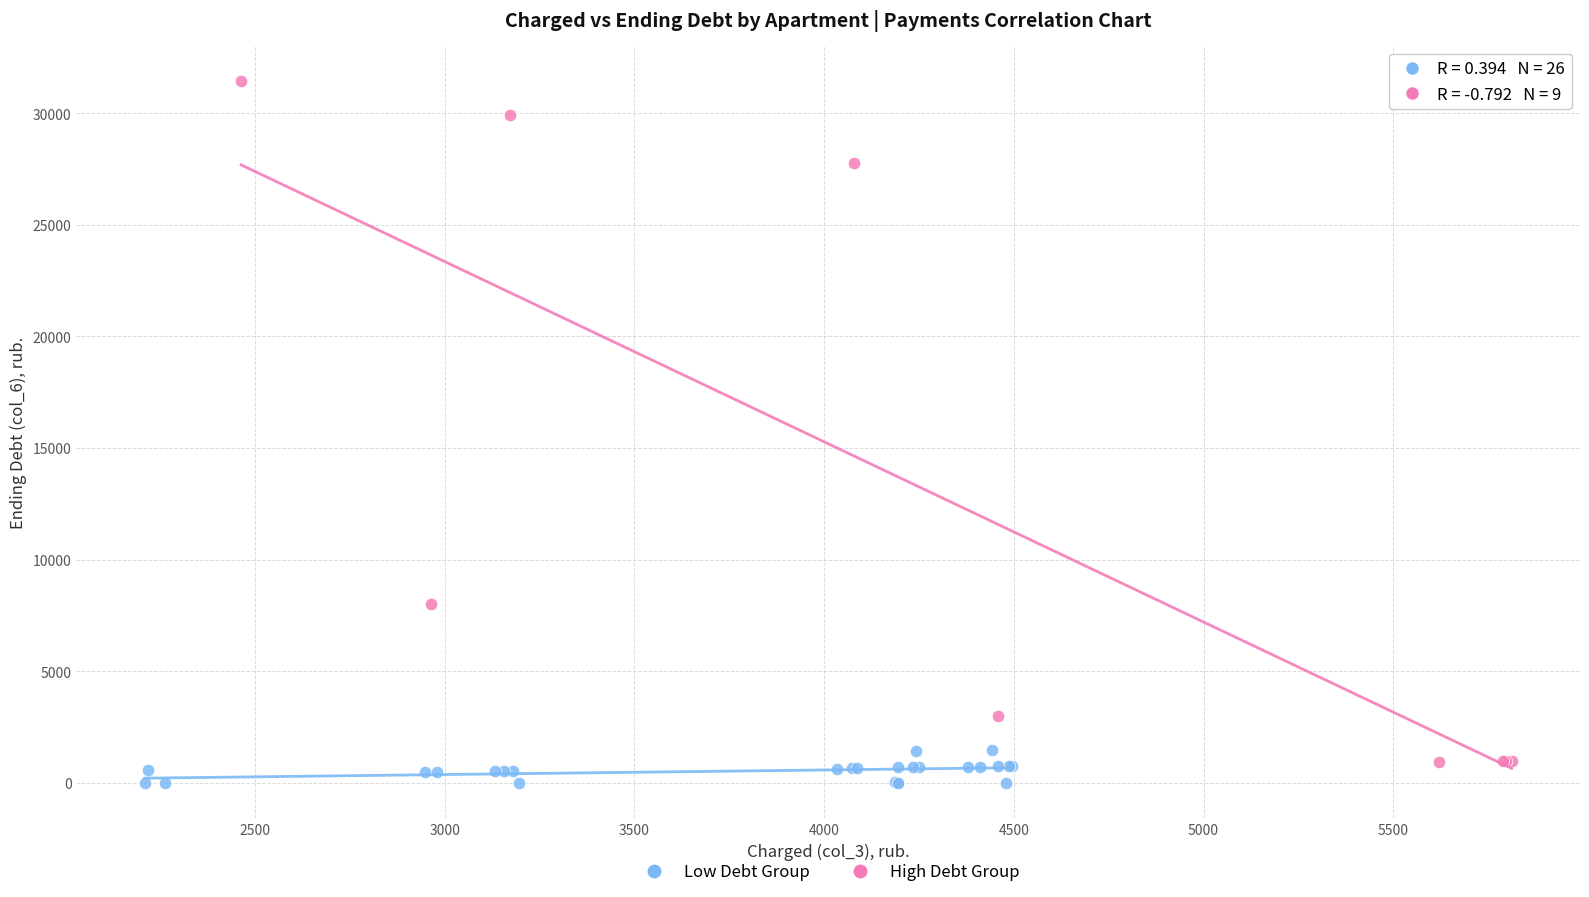

Which series reaches the maximum Y coordinate?

High Debt Group